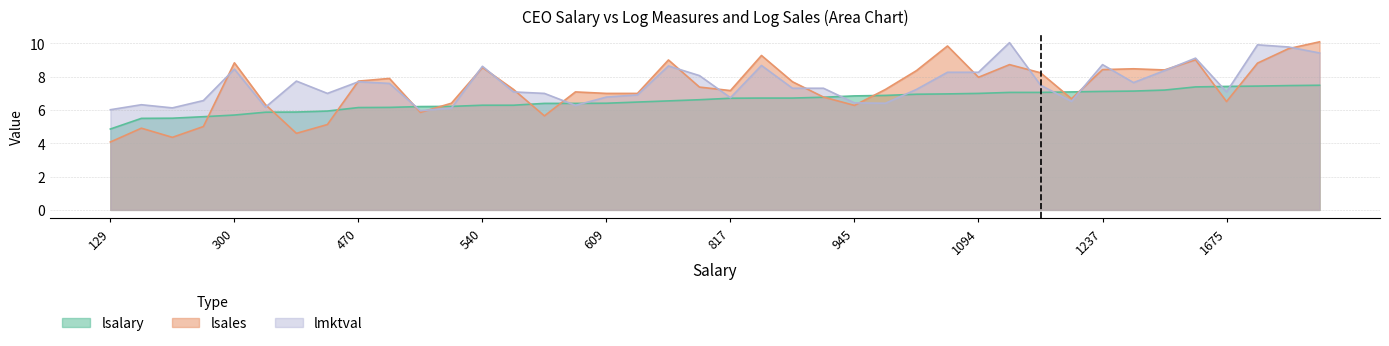

What is the value of the lsalary point at the 1st from the left?

4.9